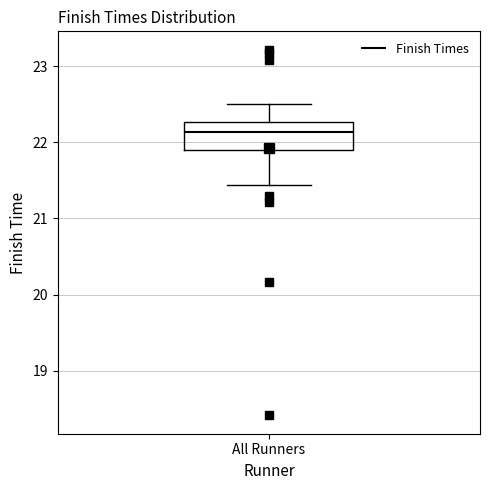

Where does the lower whisker of the box for All Runners end on the y-axis? The values are not printed on the chart, so give them approximately, as read against the axis.

21.4